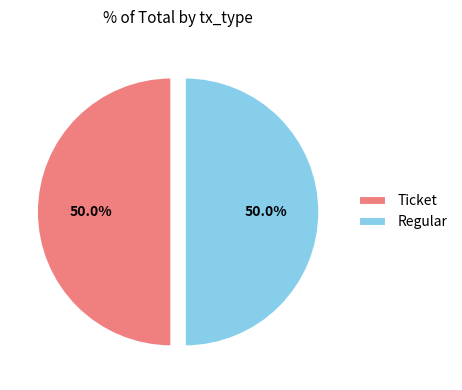

To the nearest percent, what is the difference between the largest and smallest slice percentages?

0%